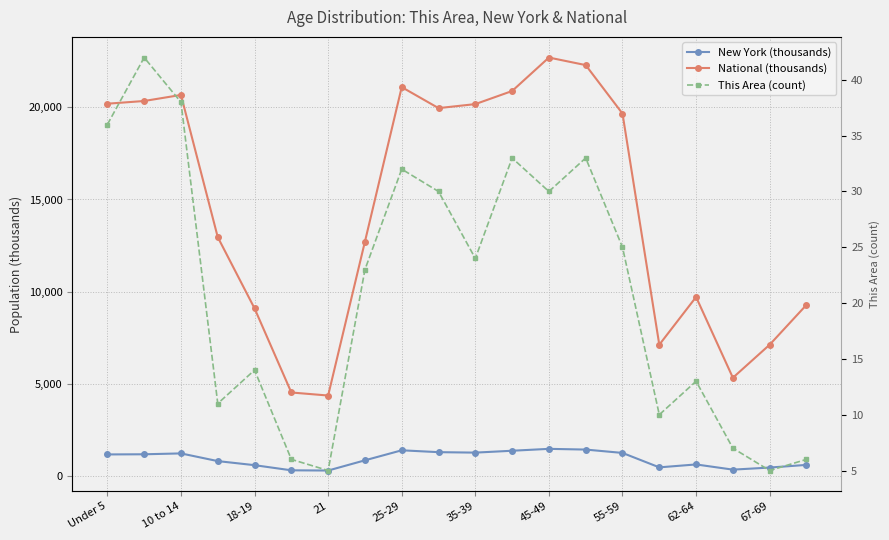

What is the maximum value for National (thousands)?

22708.6